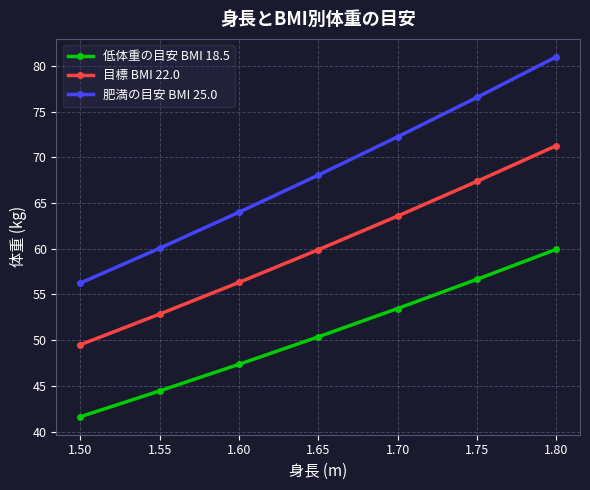

The 肥満の目安 BMI 25.0 series shows 120.9 at 1.80. True or false?

False